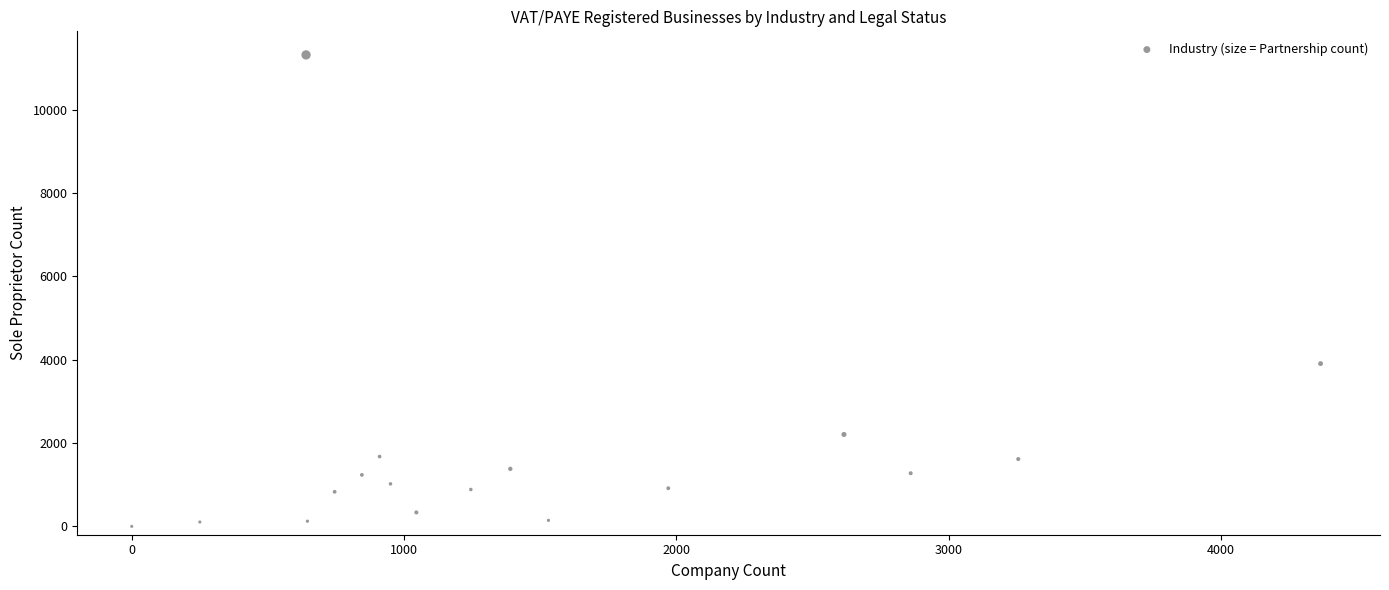

What Y value in the scatter plot is closest to 5655?

3905